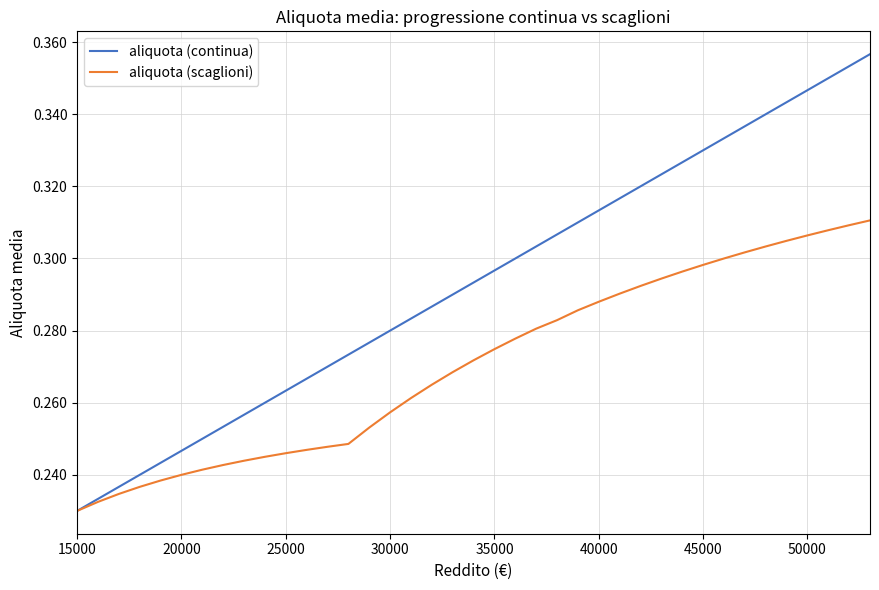

Which series has the widest spread of values?

aliquota (continua)